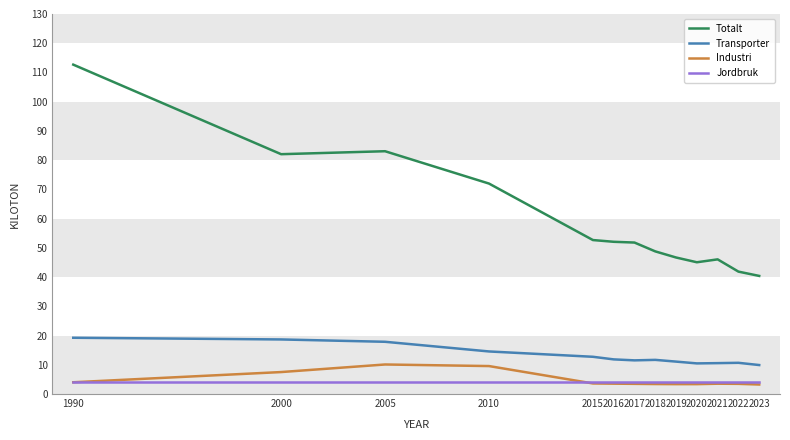

What is the difference between the highest and lowest values at 2016?

48.5